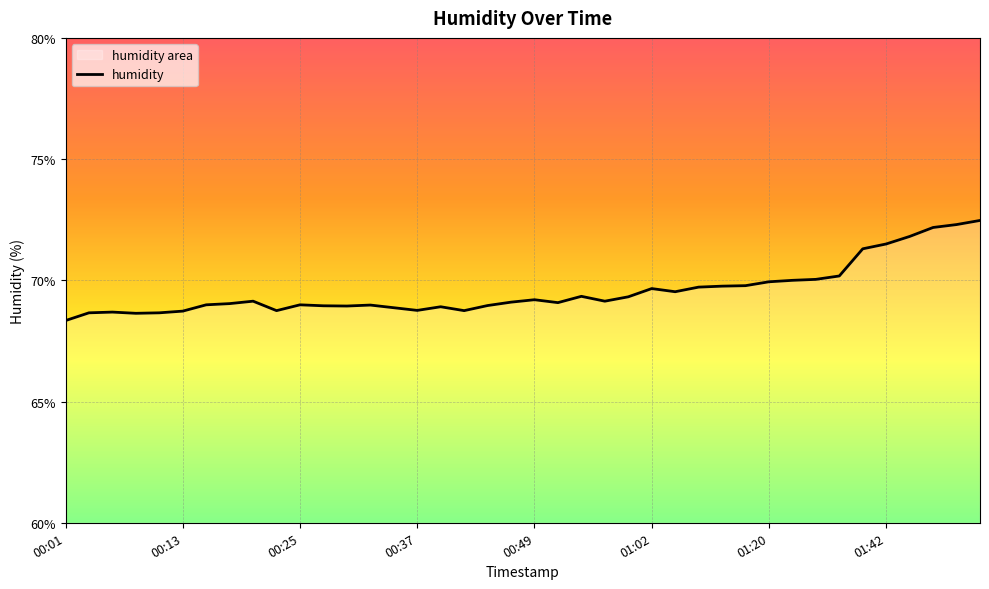

How many data points are above 69?

23